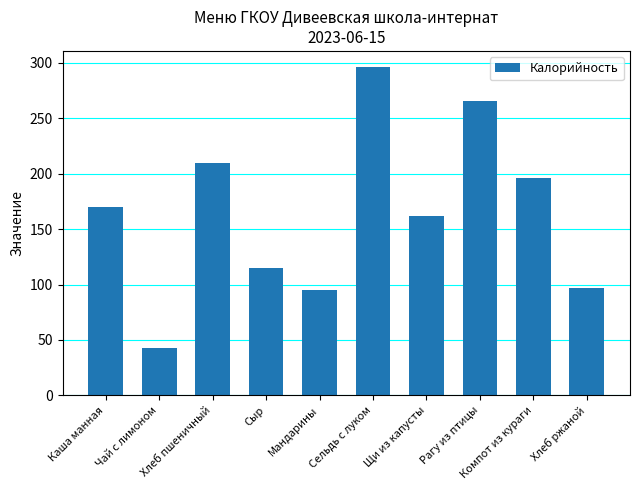

What is the difference between the maximum and second lowest values?

201